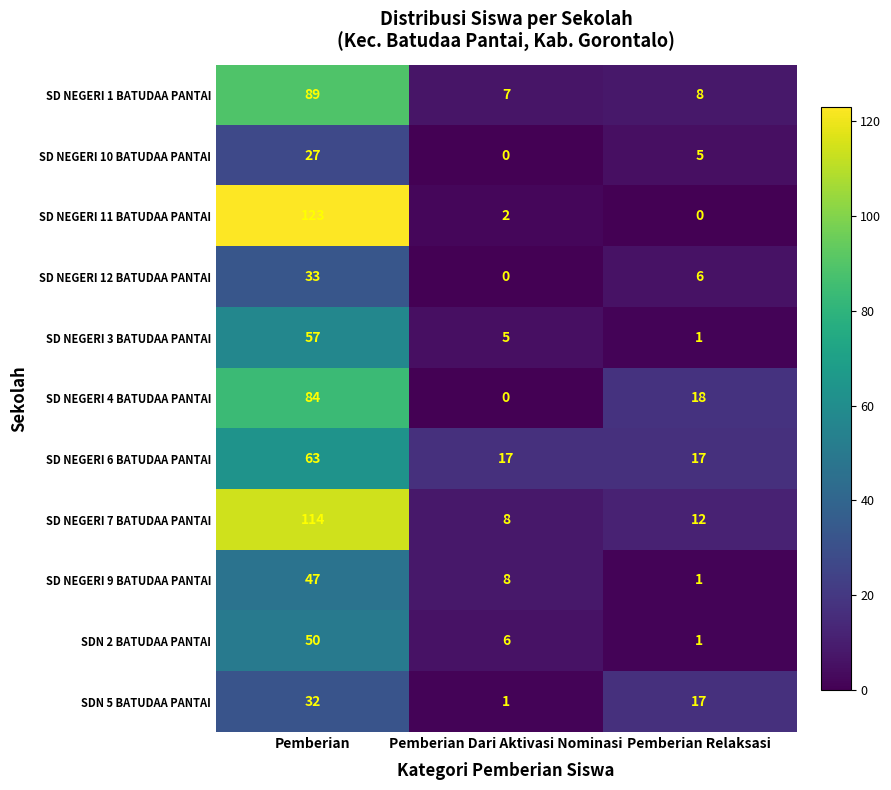

What is the difference between the maximum and second lowest values in the SD NEGERI 3 BATUDAA PANTAI series?

52